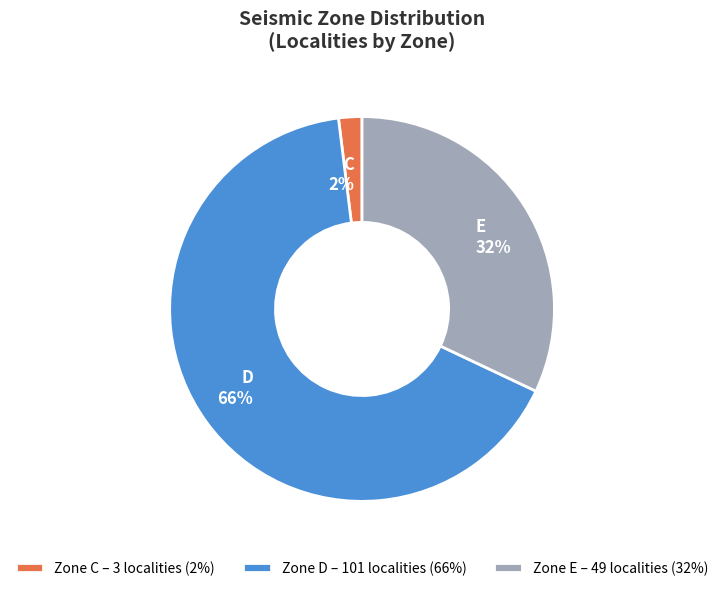

To the nearest percent, what is the average slice percentage?

33%